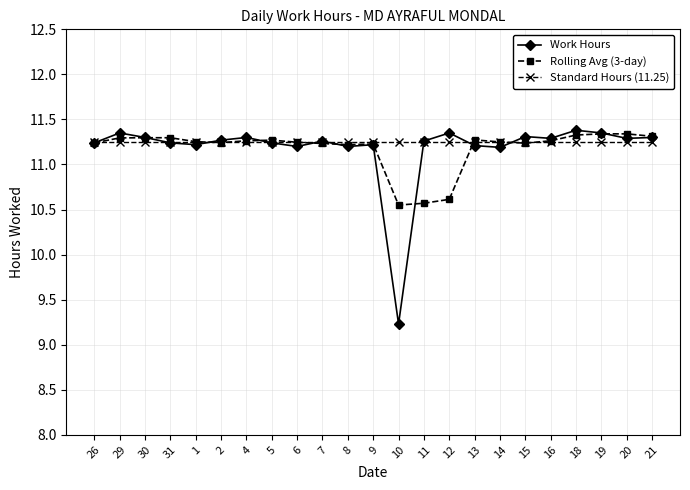

How many categories are shown in the chart?

23